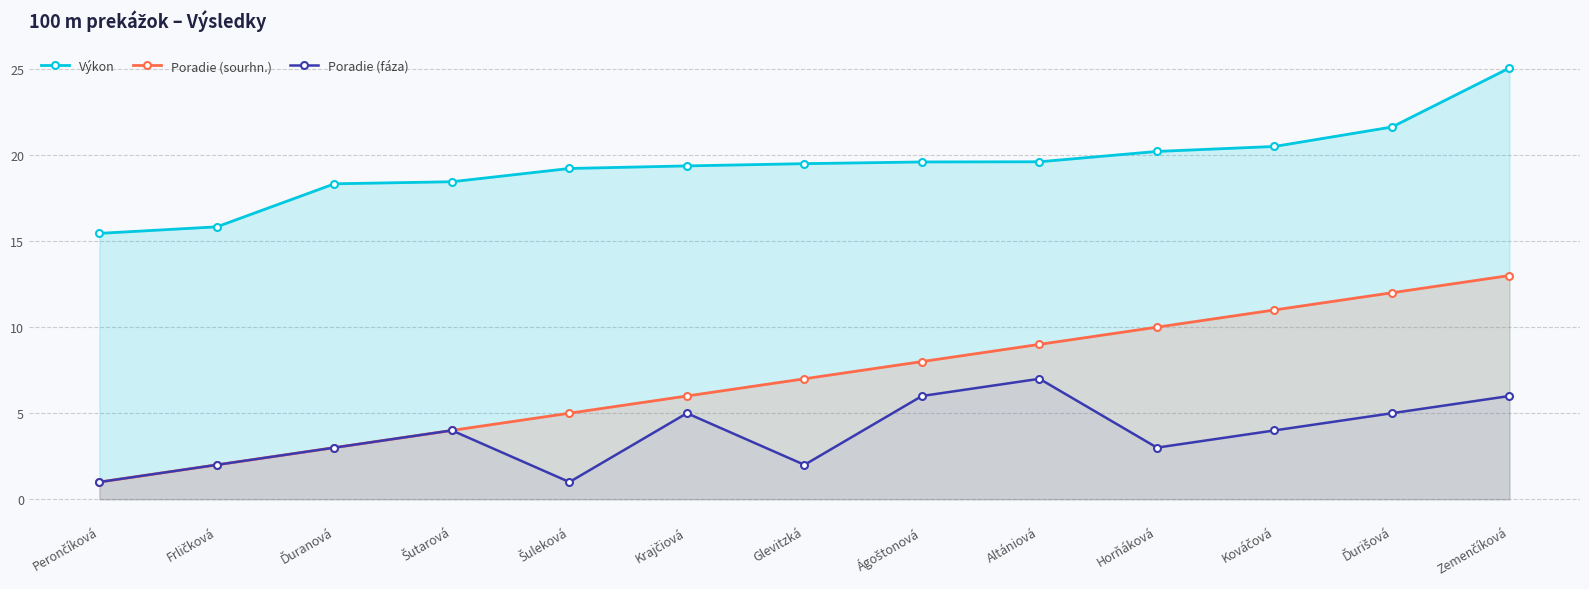

Count the number of data series in this chart.

3